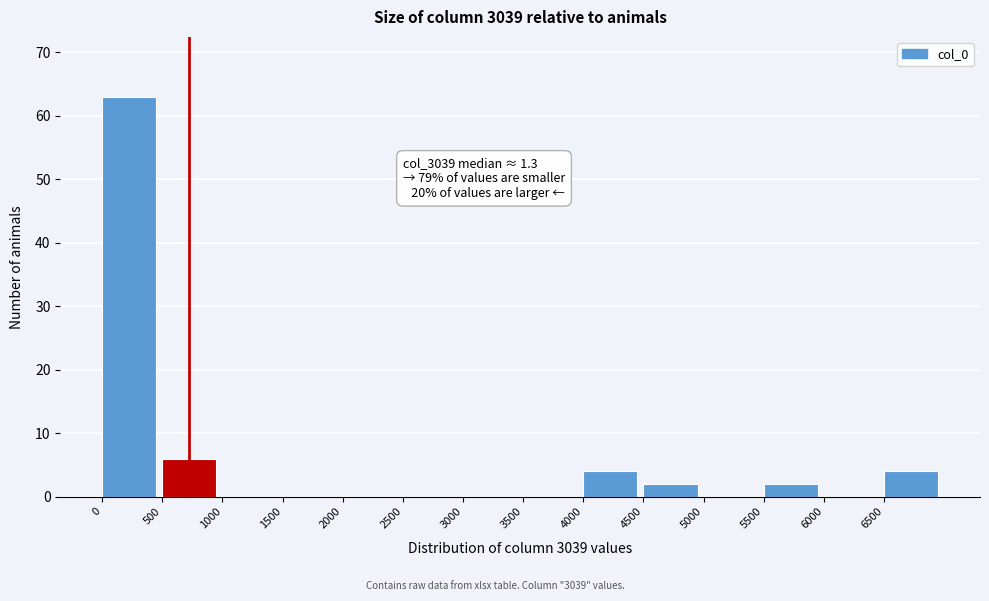

Which range on the x-axis has the tallest bar?

0 to 500